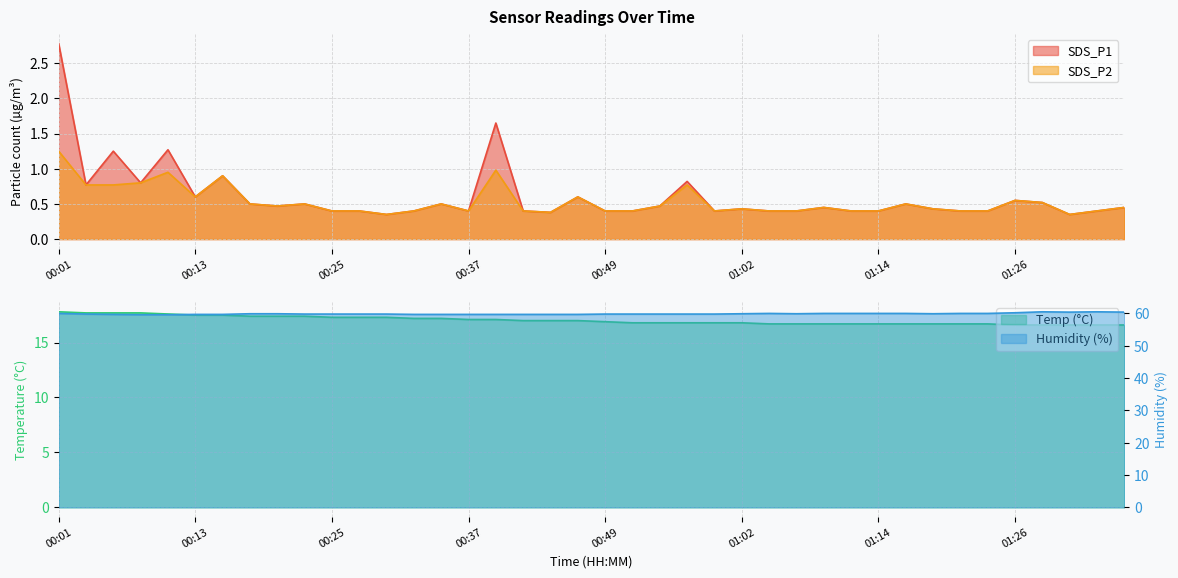

Which category has the lowest value in the SDS_P1 series?

00:30